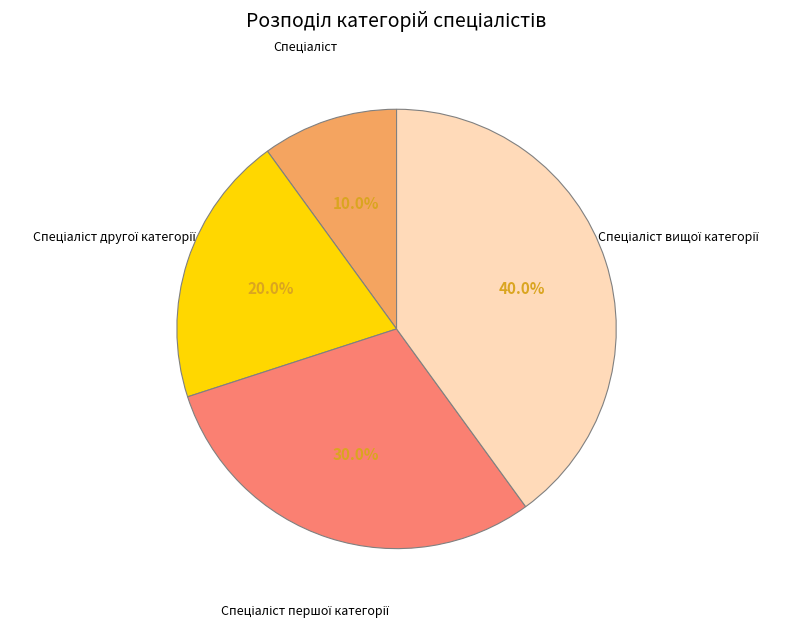

Is there a majority slice in this chart?

No